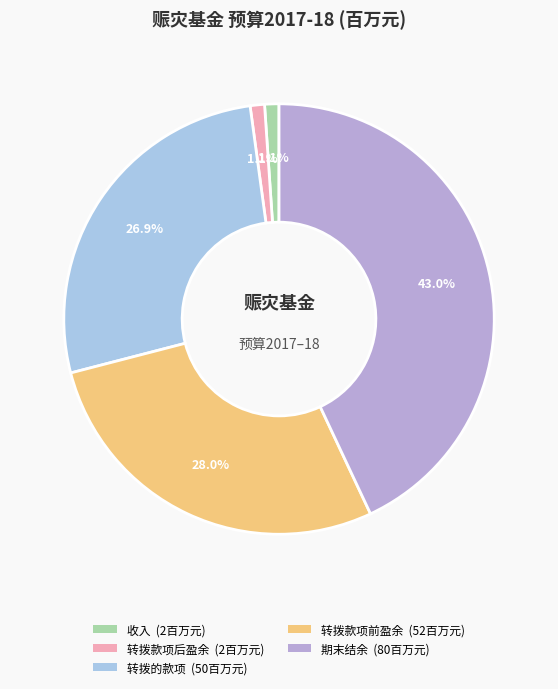

How many segments does this pie chart have?

5